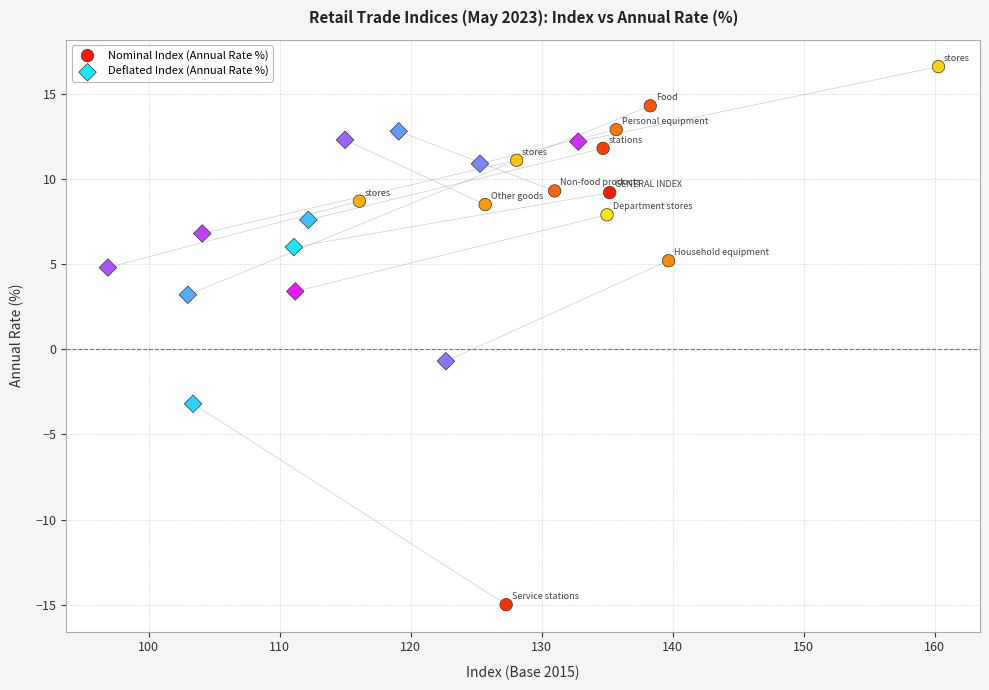

Which series contains the highest Y value?

Nominal Index (Annual Rate %)